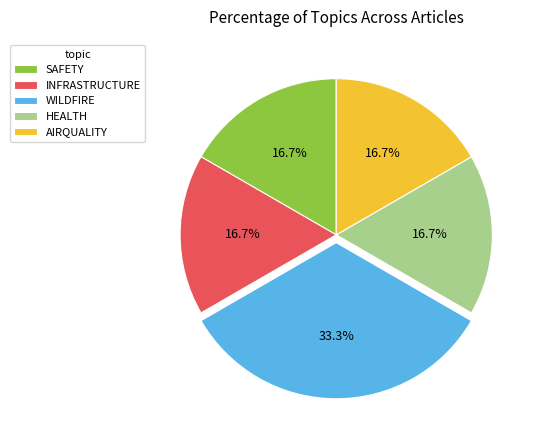

Does any single category account for the majority?

No